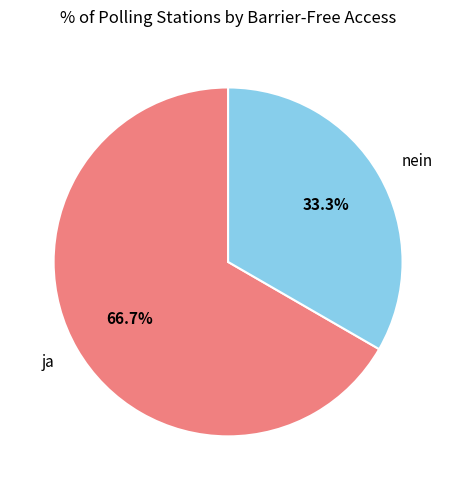

To the nearest percent, what portion does nein represent?

33%